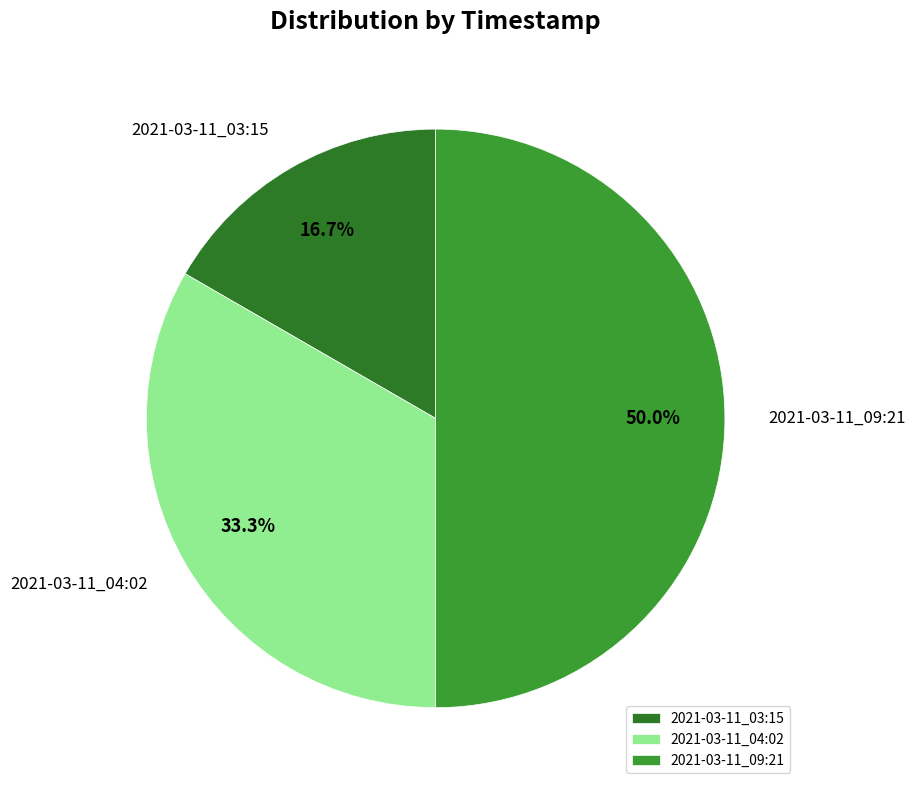

True or false: 2021-03-11_09:21 accounts for 59% of the total.

False